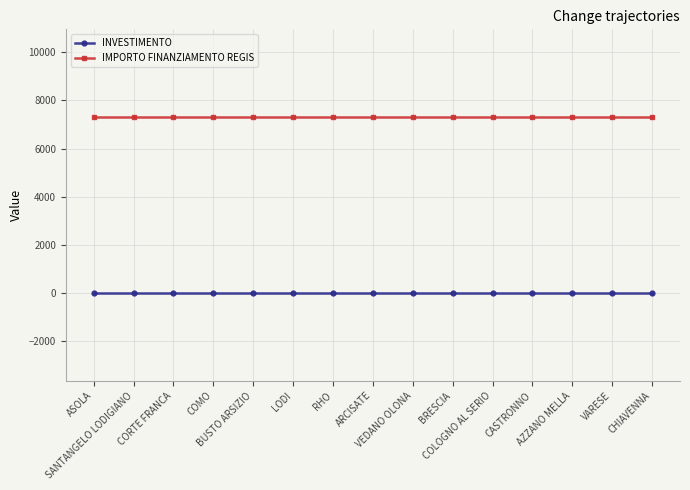

How many data points does each series have?

15